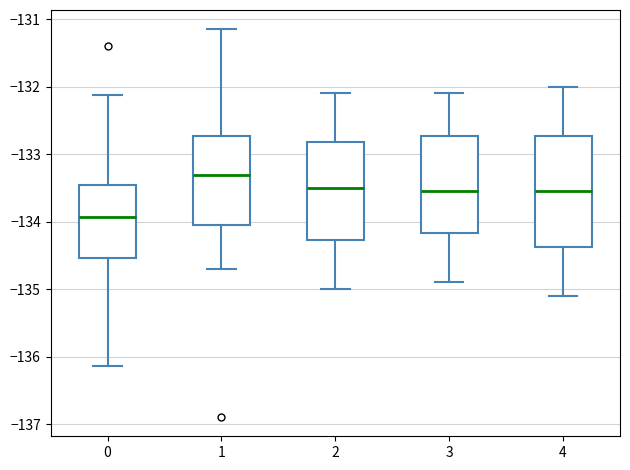

Reading left to right, transcribe this box plot: for each box, give where its median line is, the range the box spans, and where its two whiskers end, as read against the y-axis. The values are not printed on the chart, so give them approximately, as read against the axis.

0: median -133.9, box -134.5 to -133.5, whiskers -136.1 to -132.1
1: median -133.3, box -134.0 to -132.7, whiskers -134.7 to -131.2
2: median -133.5, box -134.3 to -132.8, whiskers -135.0 to -132.1
3: median -133.5, box -134.2 to -132.7, whiskers -134.9 to -132.1
4: median -133.5, box -134.4 to -132.7, whiskers -135.1 to -132.0